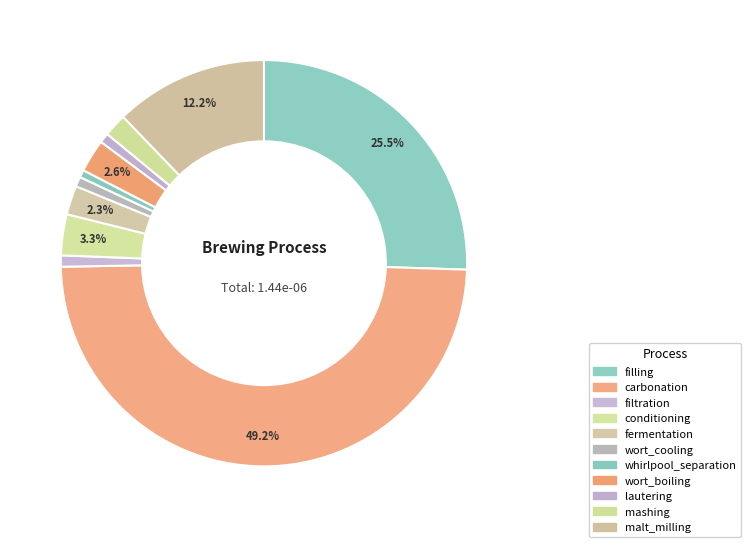

Combined, what portion of the pie is malt_milling and filtration?

13.1%